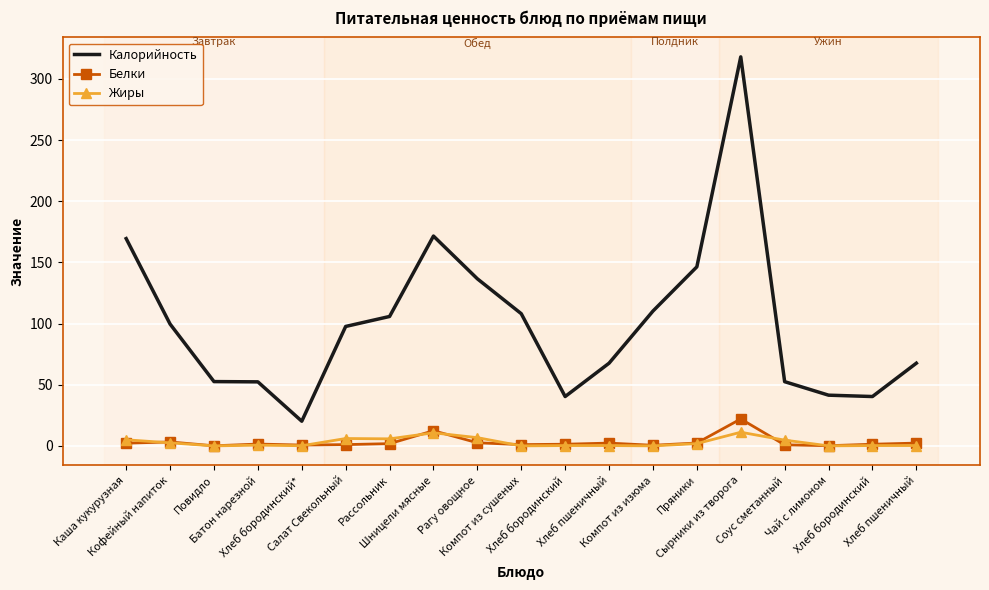

True or false: Калорийность has more than 2 interior local peaks.

False